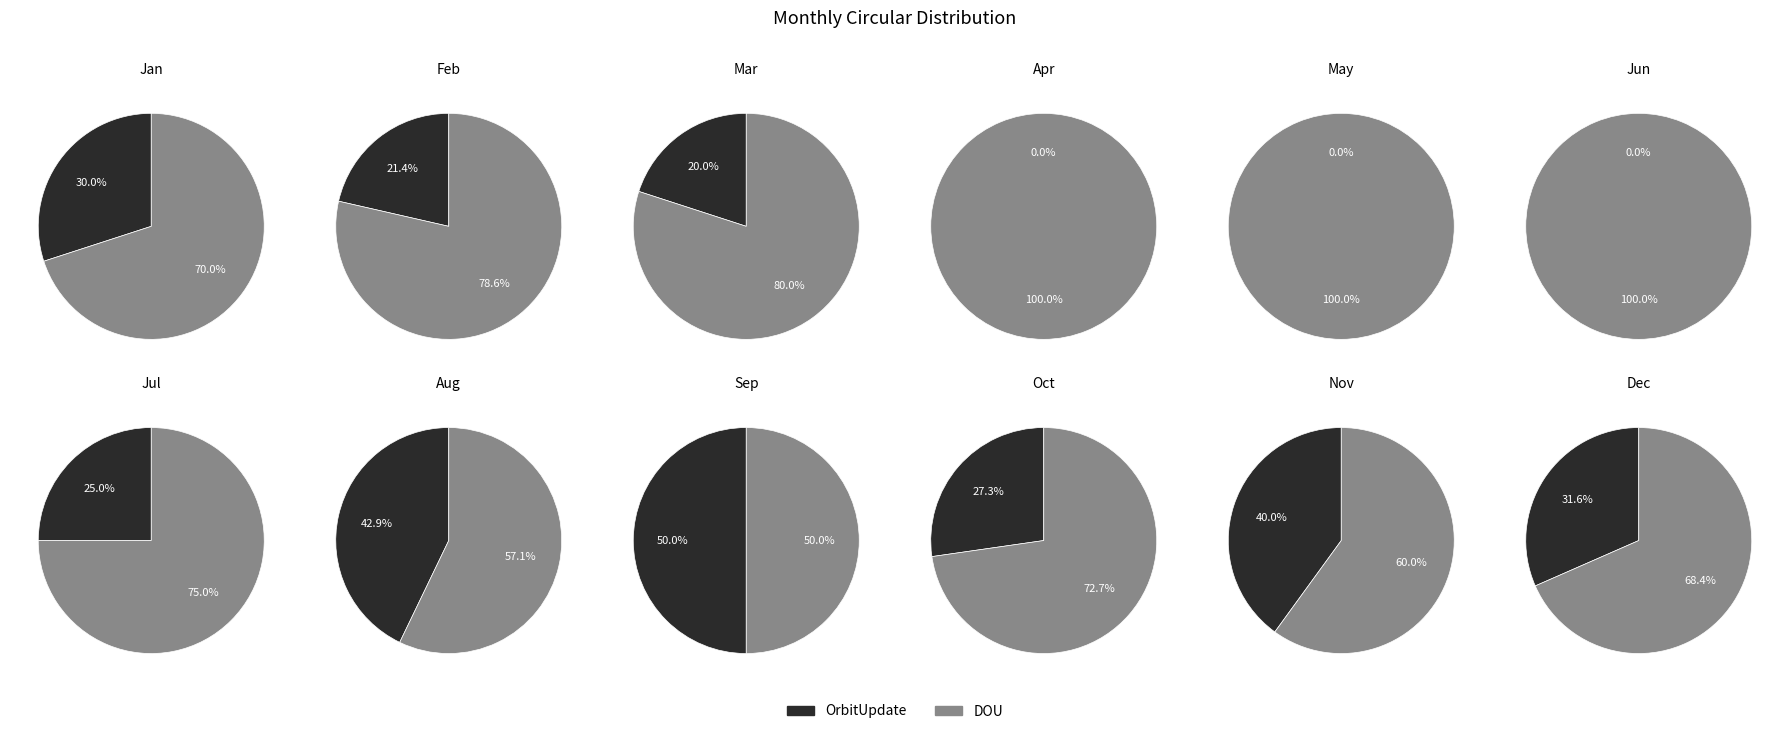

Between Apr and Nov, which series saw the biggest shift?

OrbitUpdate